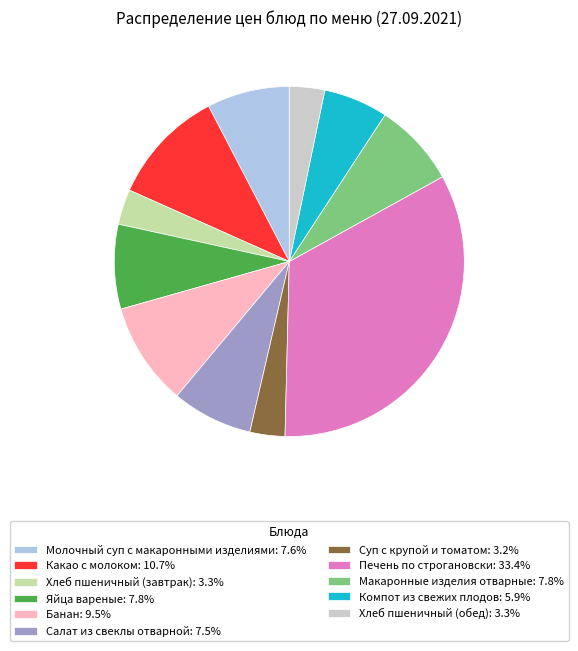

The Макаронные изделия отварные slice represents 1% of the pie. True or false?

False